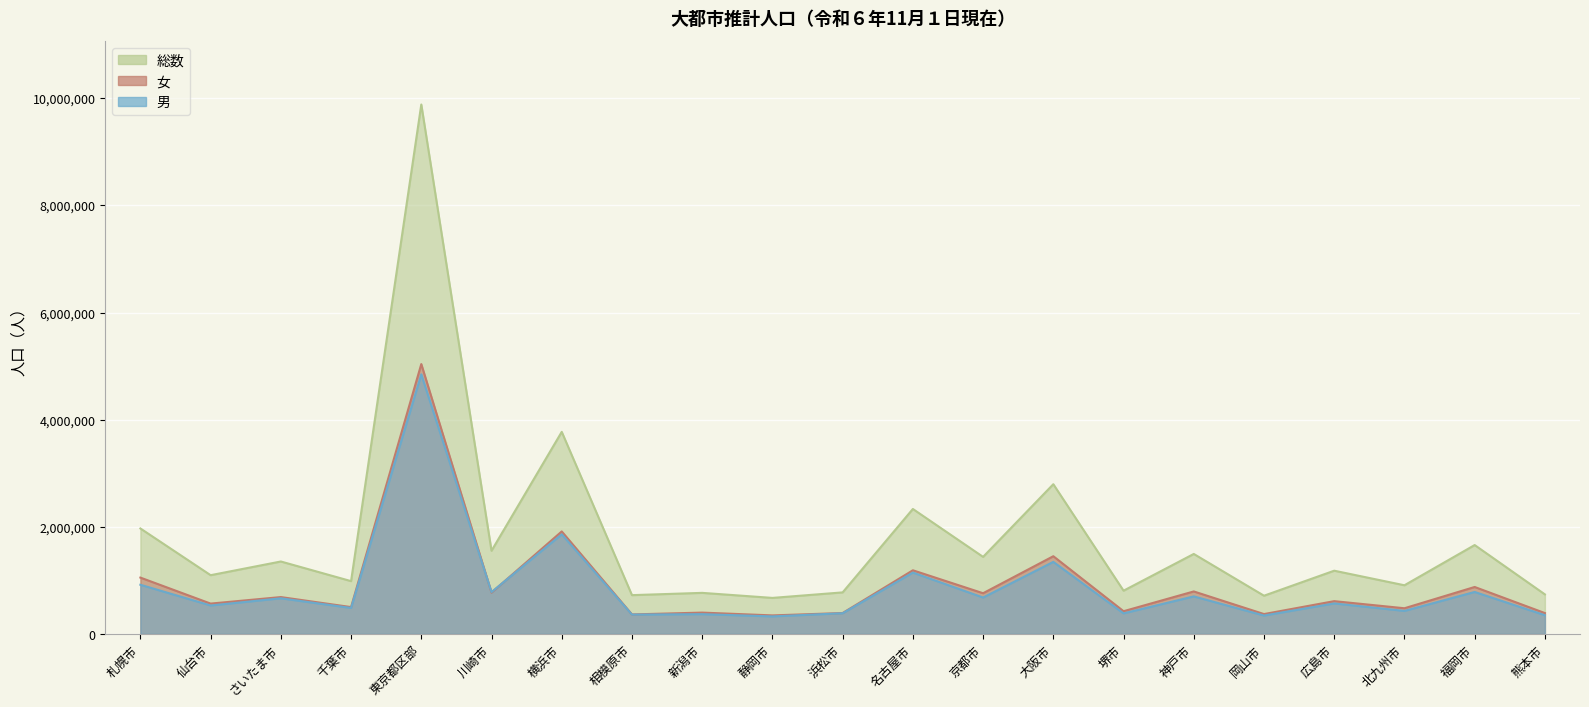

What is the value of the 男 point at the 3rd from the left?

664388